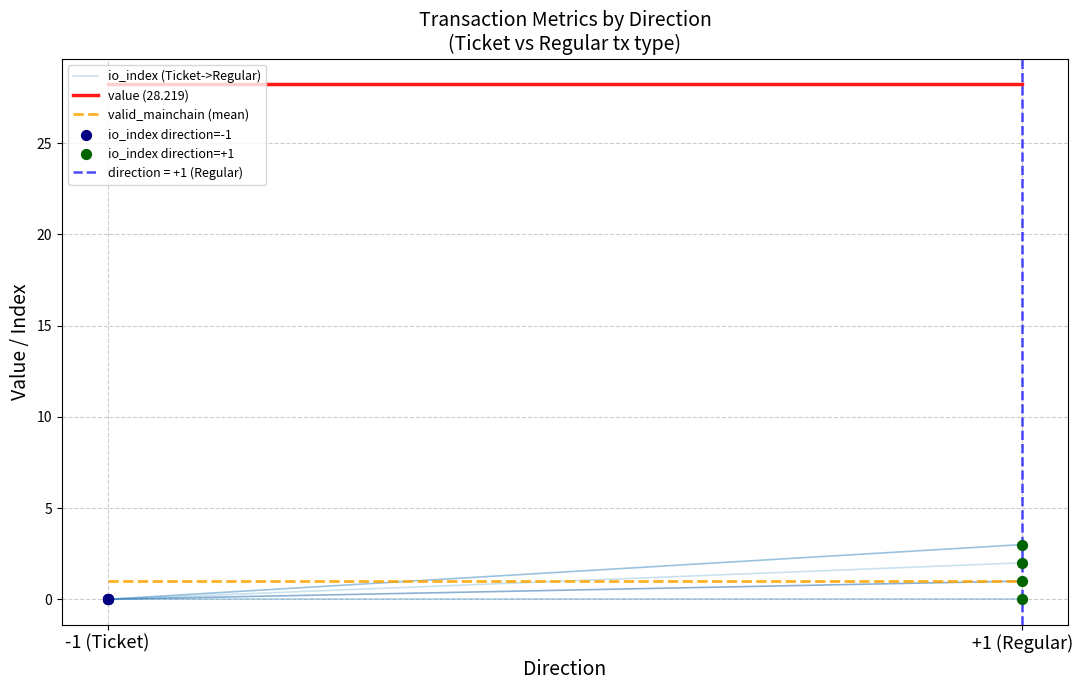

Which series reaches the maximum Y coordinate?

io_index direction=+1